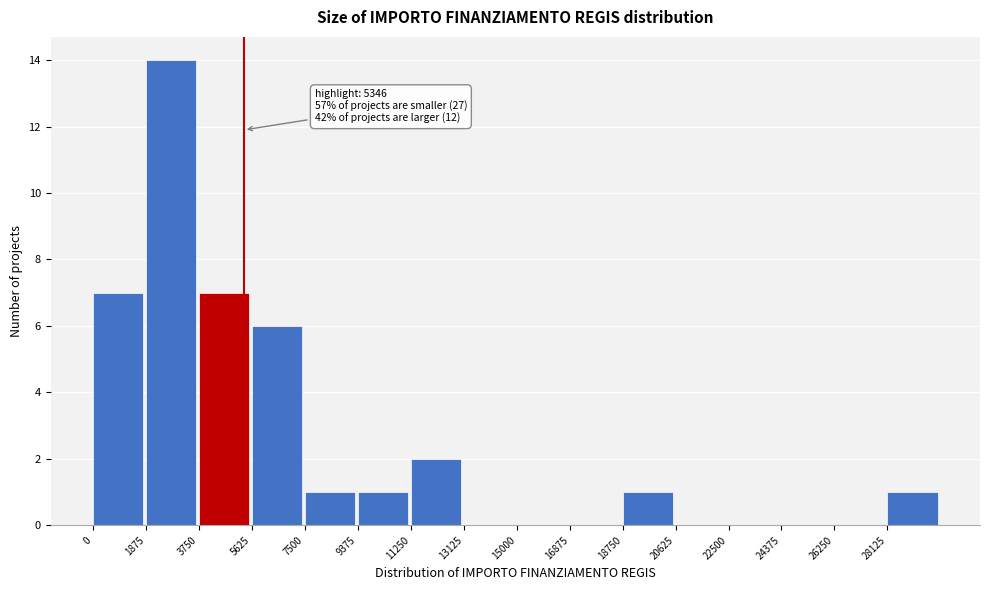

Which range on the x-axis has the tallest bar?

1800 to 3800